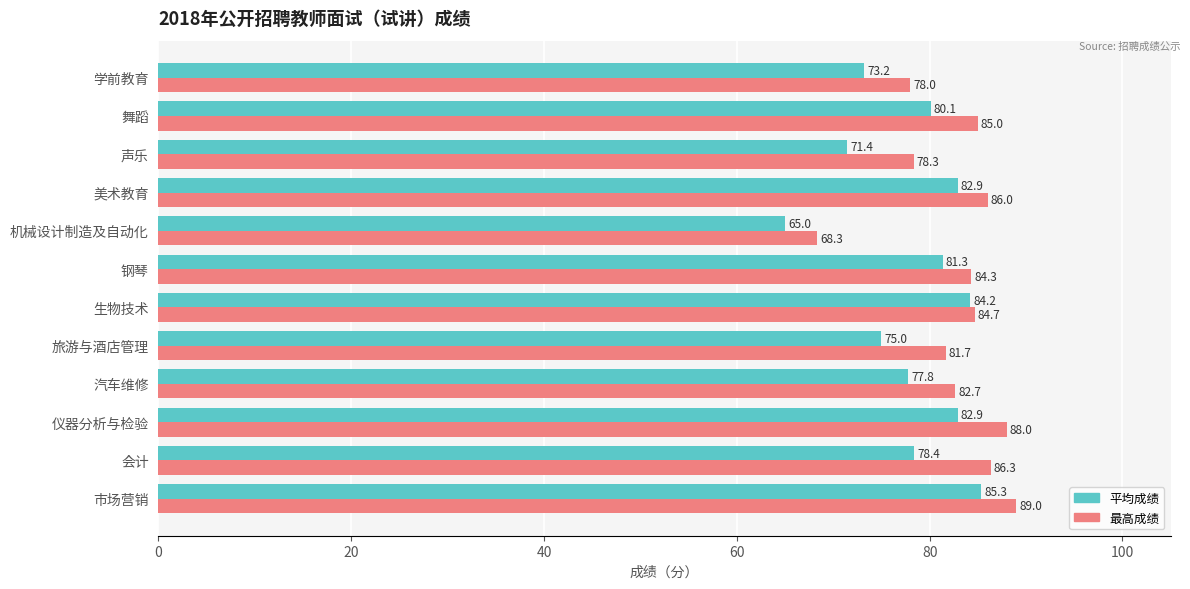

How many data points in 平均成绩 are less than 80?

6